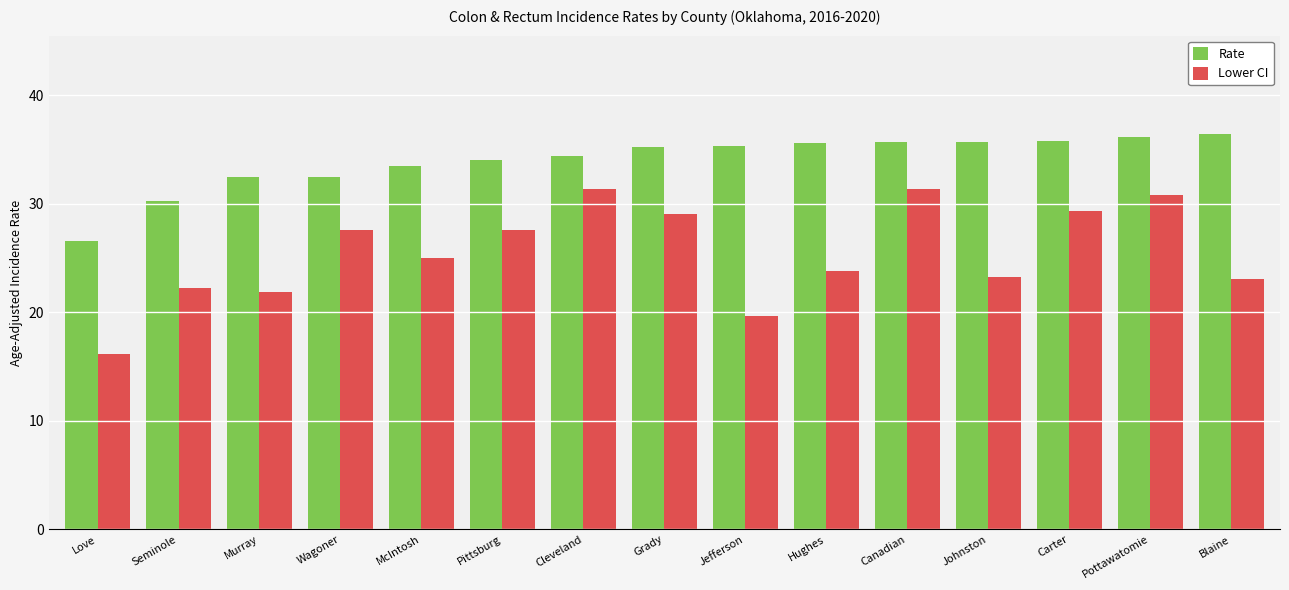

How many distinct data groups are displayed?

2